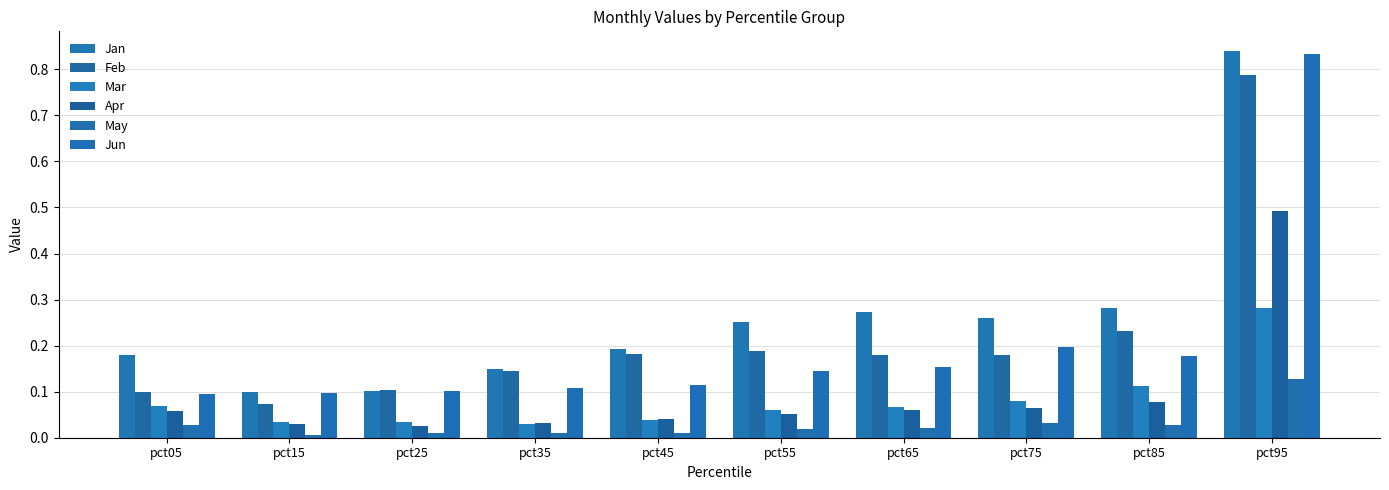

Is the value of Apr at pct05 greater than the value of Feb at pct65?

No